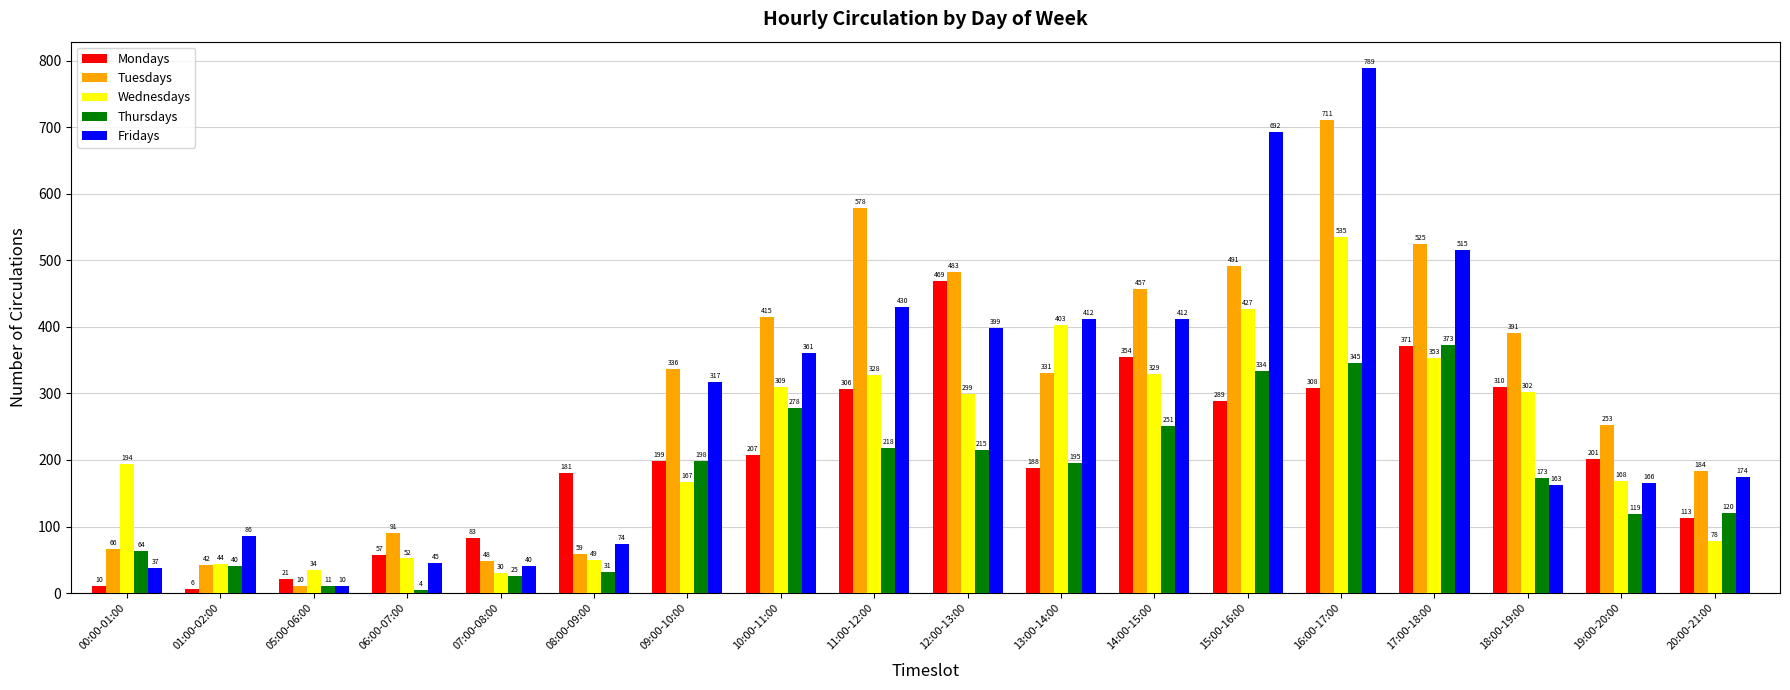

True or false: Tuesdays has a value of 331 at 13:00-14:00.

True